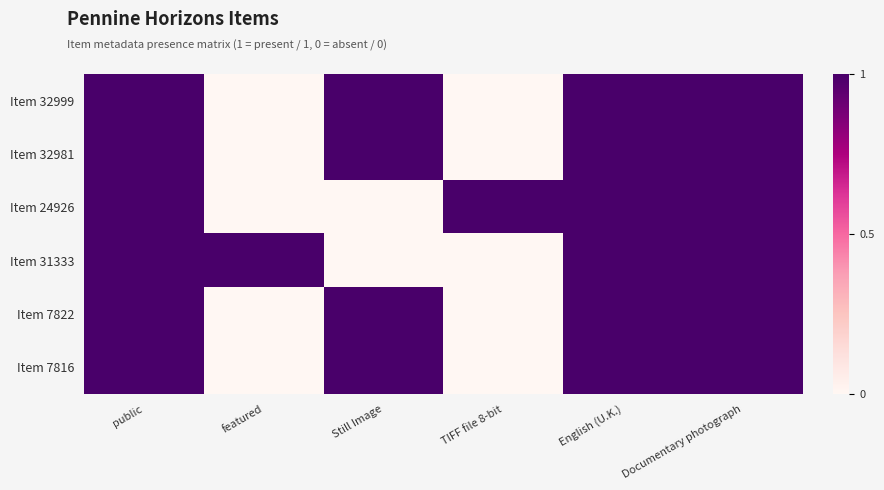

At public, list the series in order from smallest to largest.

Item 32999, Item 32981, Item 24926, Item 31333, Item 7822, Item 7816